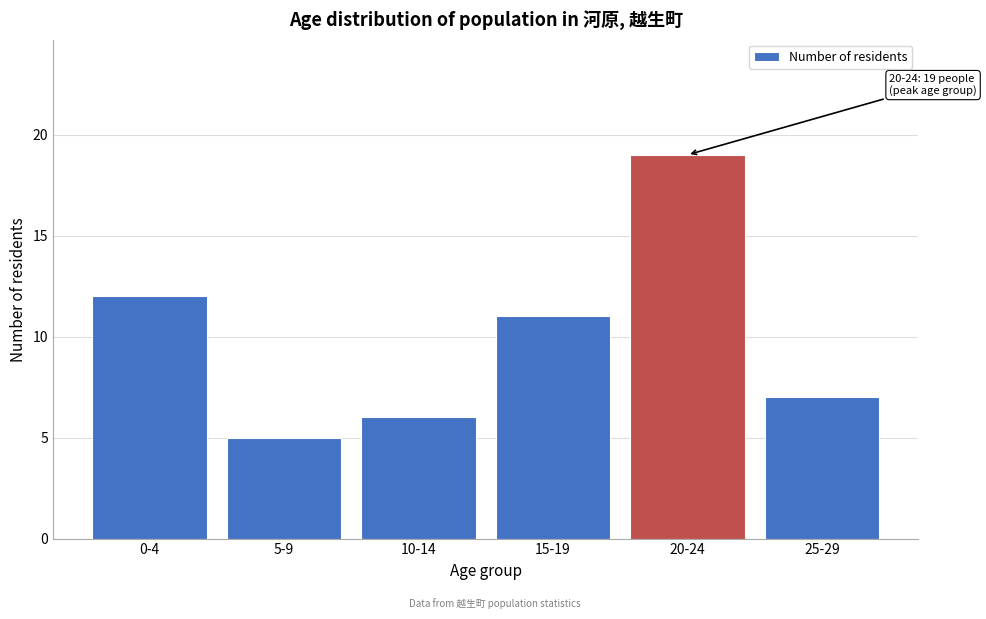

Reading right to left, transcribe all the data shown in this chart.

25-29=7	20-24=19	15-19=11	10-14=6	5-9=5	0-4=12